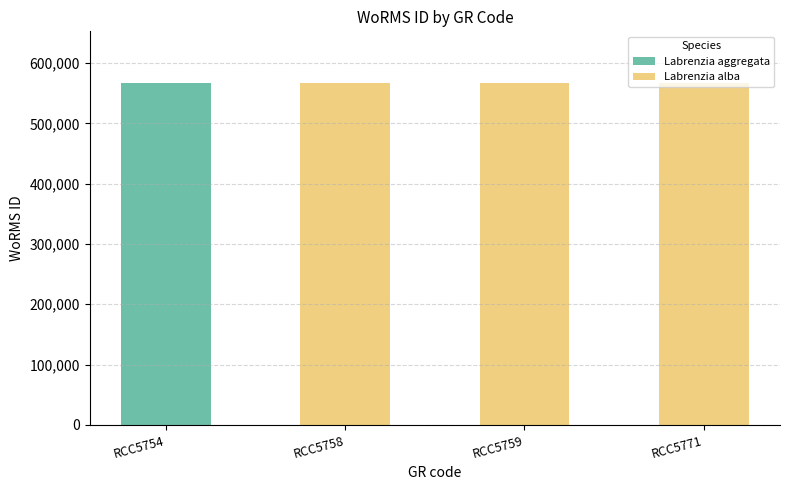

How many values are below 567678?

1